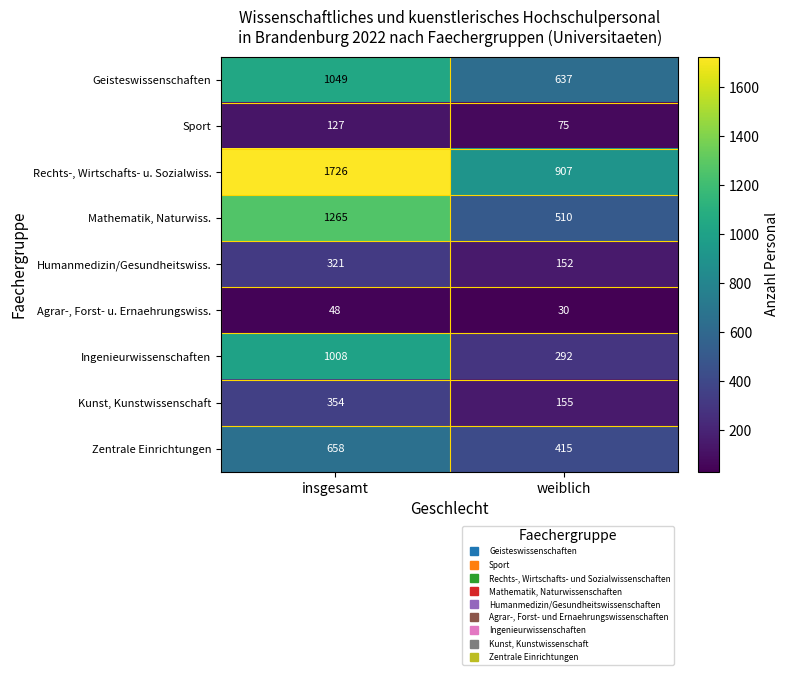

Rank the categories by Mathematik, Naturwiss. value from lowest to highest.

weiblich, insgesamt